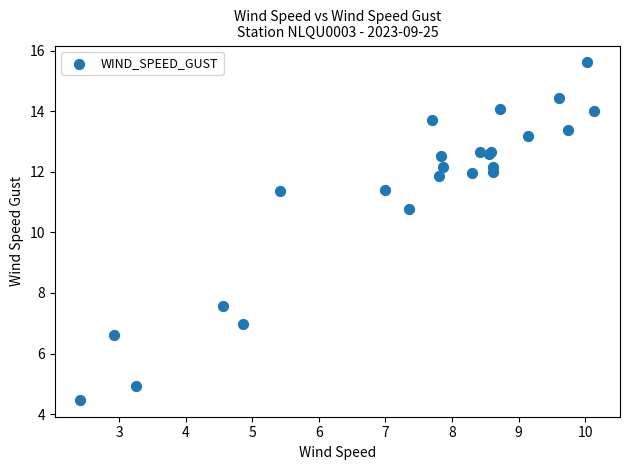

What Y value in the scatter plot is closest to 10?

10.8